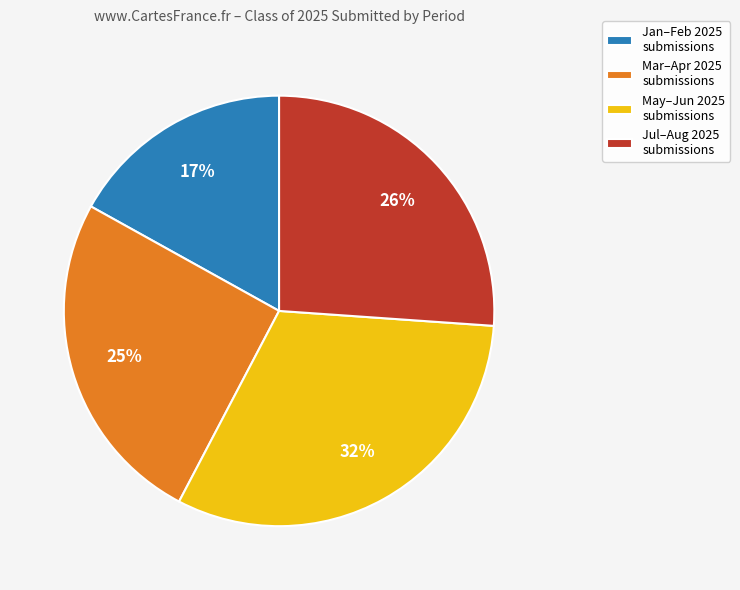

Rank the categories by value from highest to lowest.

May–Jun 2025 submissions, Jul–Aug 2025 submissions, Mar–Apr 2025 submissions, Jan–Feb 2025 submissions